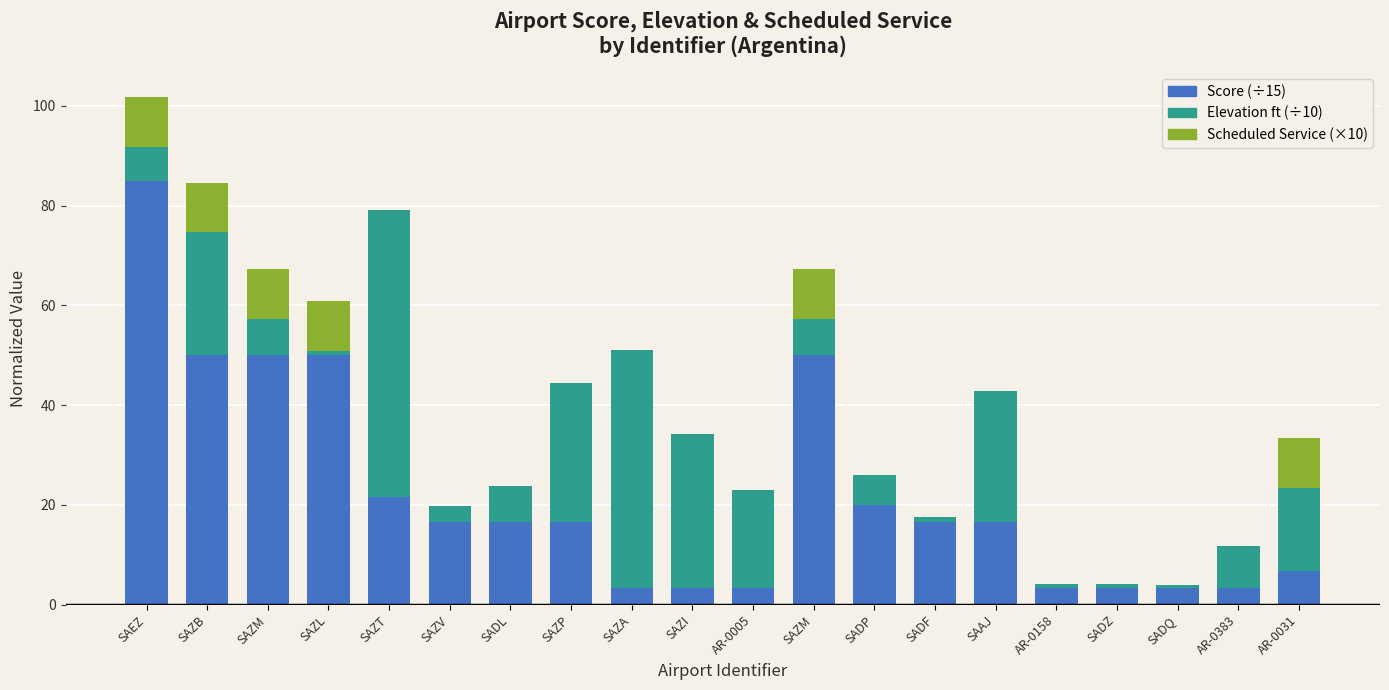

Are the bars grouped side by side (vs. stacked)?

No